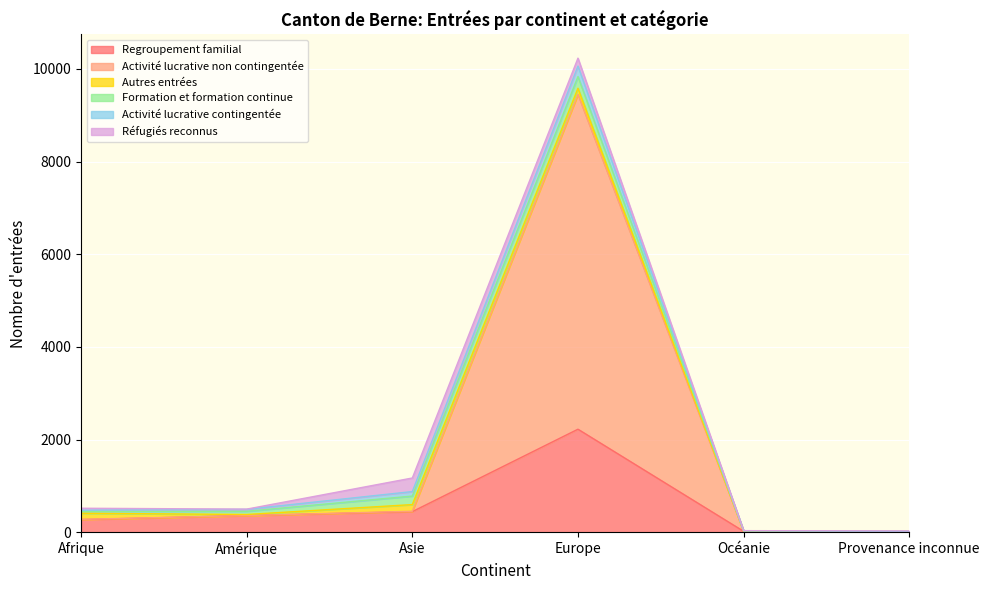

Which series has the widest spread of values?

Activité lucrative non contingentée